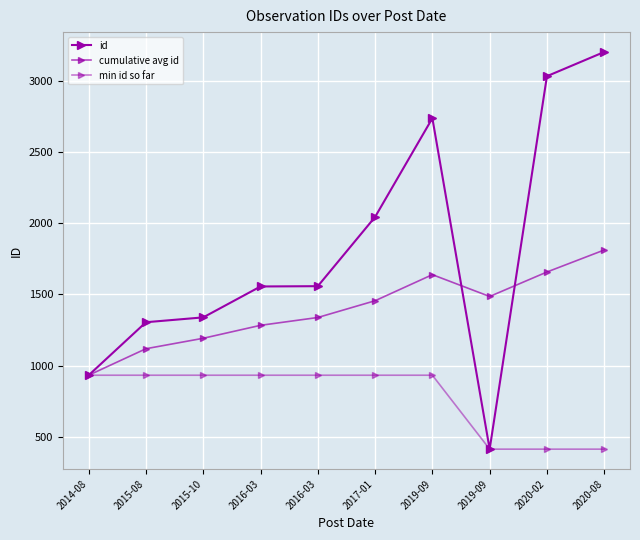

What is the difference between the second highest and second lowest values in the cumulative avg id series?

538.6